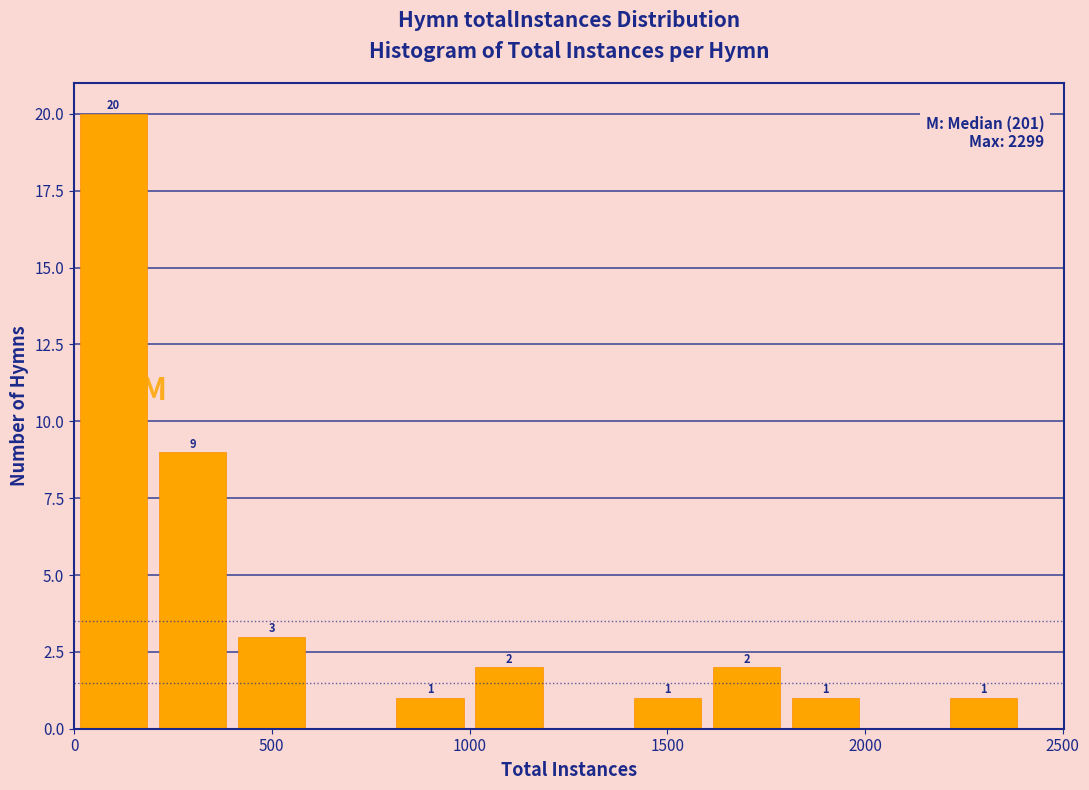

Over which range of the x-axis is the bar tallest?

0 to 200